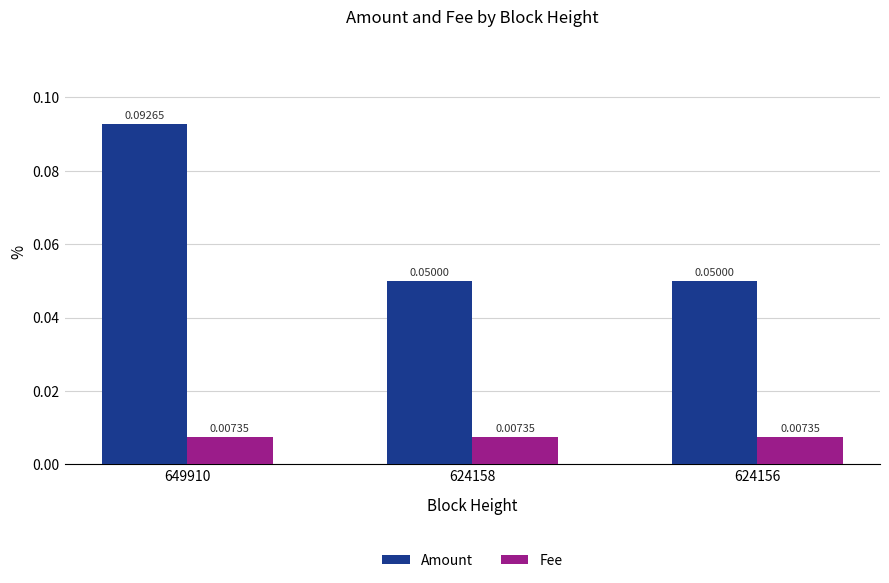

Is the value of Amount at 649910 greater than the value of Fee at 624158?

Yes